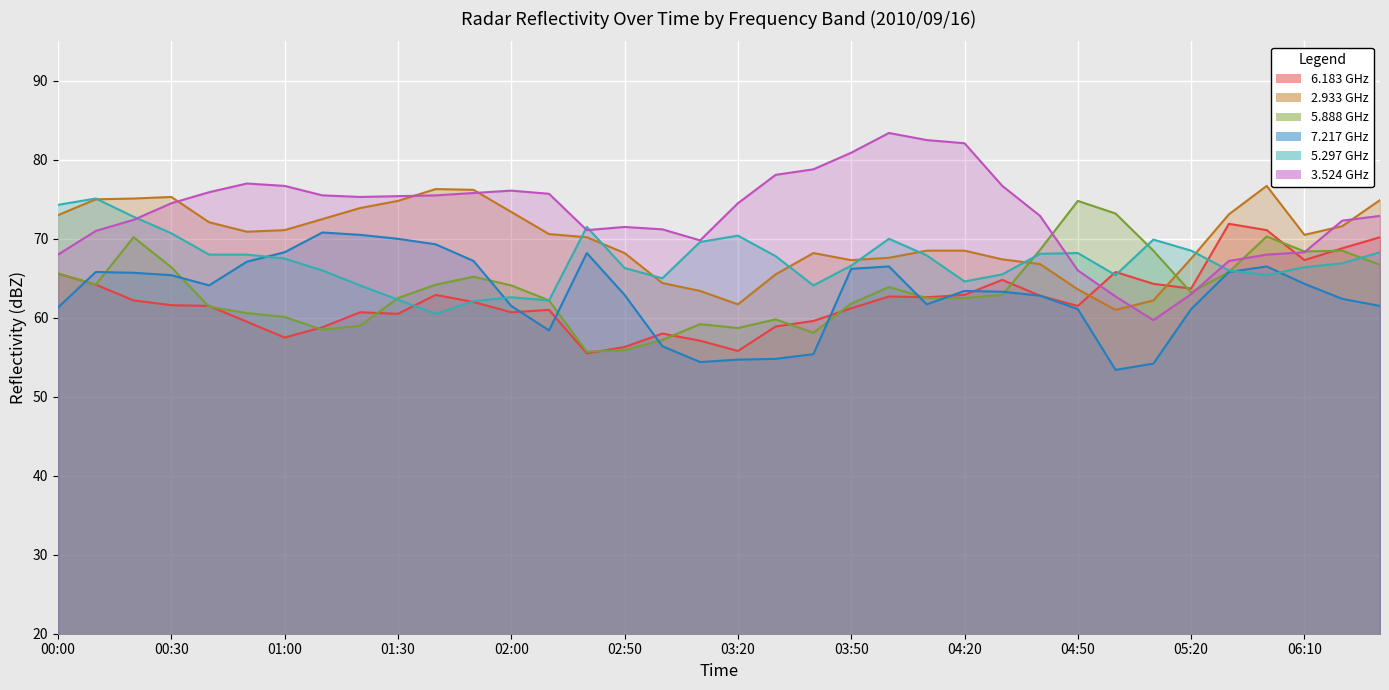

At which category is the sum across all series the highest?

2010/09/16 00:20